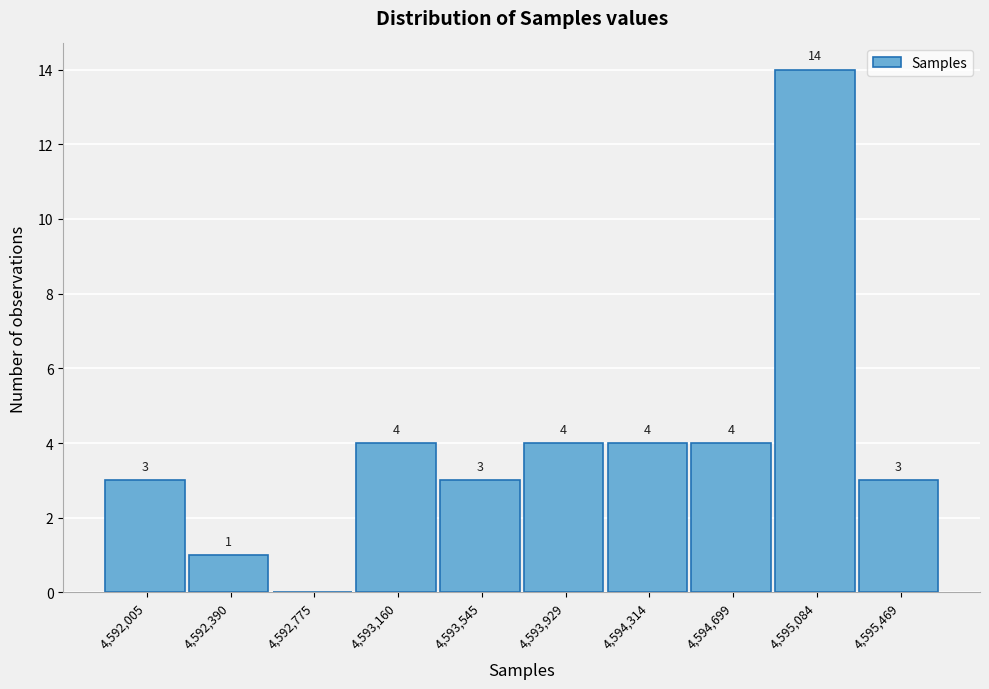

Which range on the x-axis has the tallest bar?

4594900 to 4595300